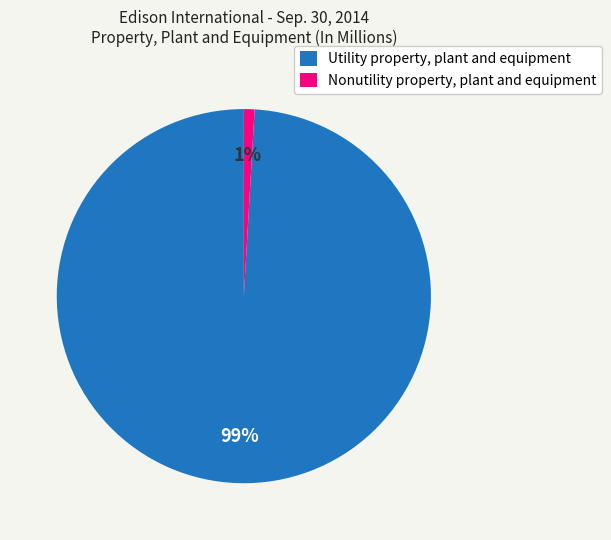

Rank the categories by value from highest to lowest.

Utility property, plant and equipment, Nonutility property, plant and equipment